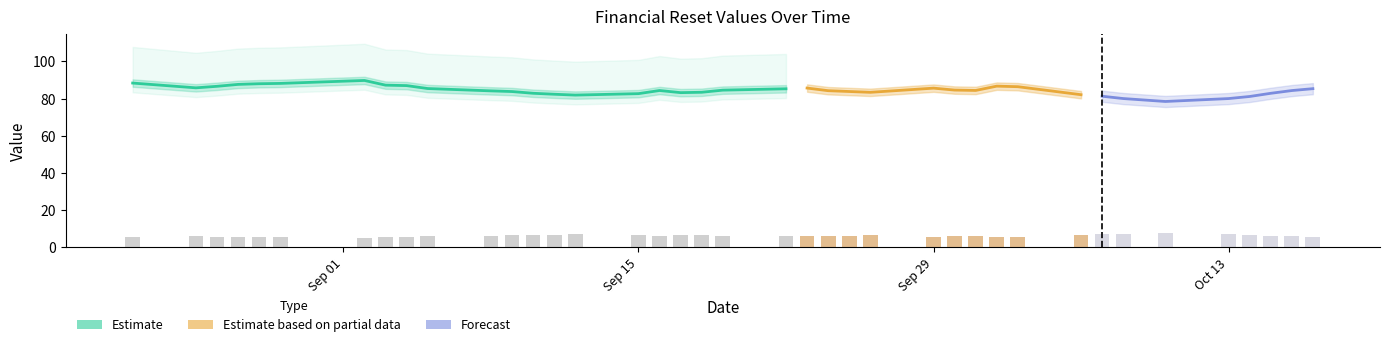

How many categories are shown in the chart?

39